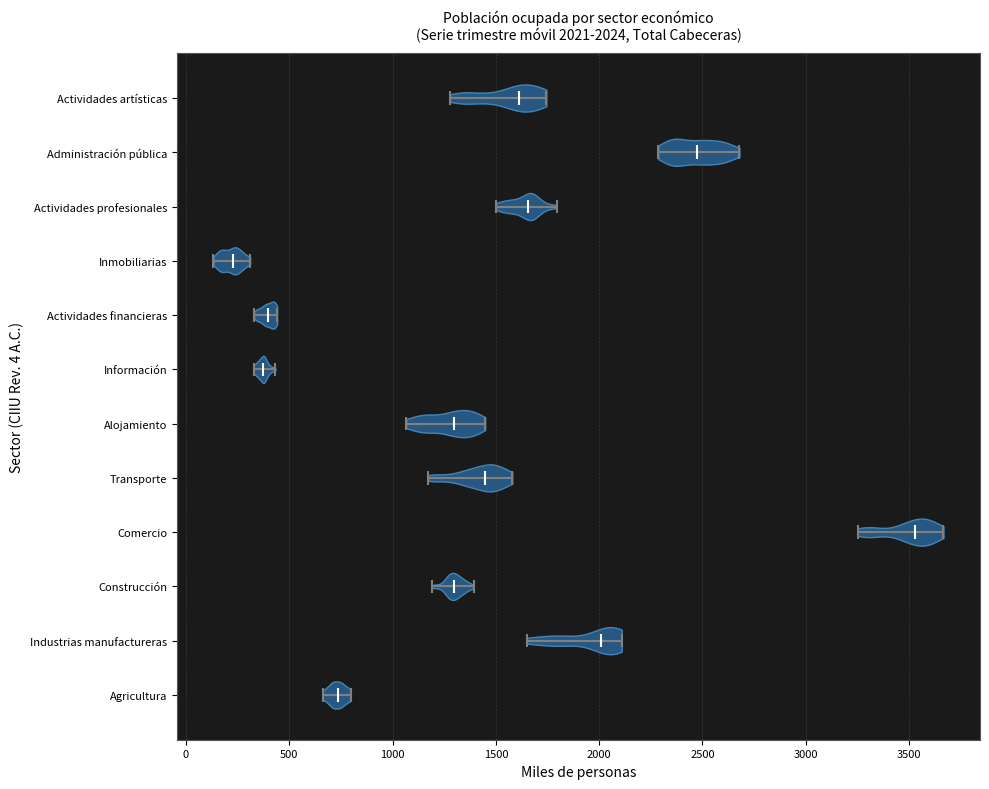

Which violin has the furthest to the right median line?

Comercio